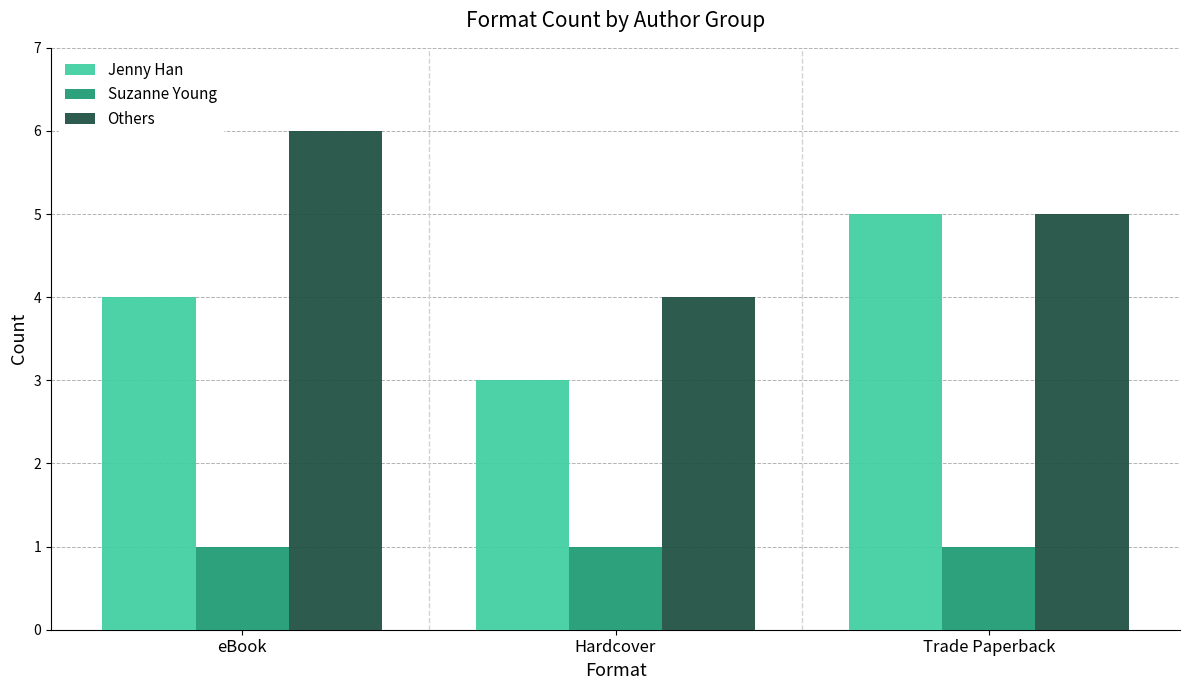

Which label corresponds to the largest value in the chart?

eBook